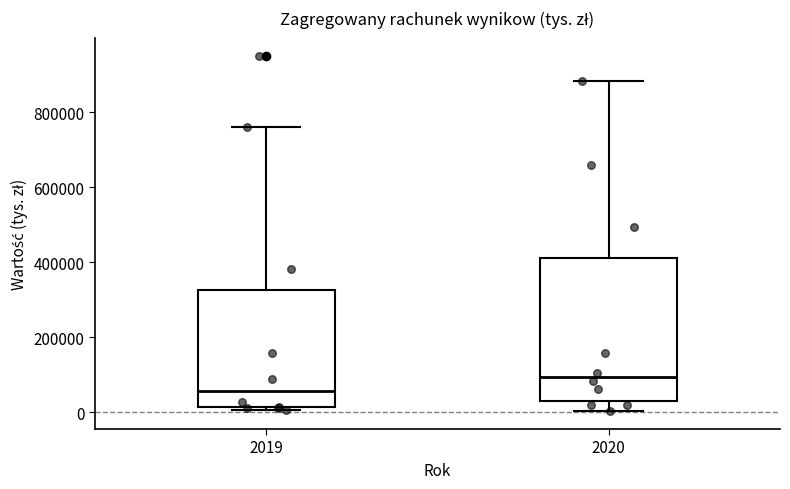

Which box has the highest median line?

2020